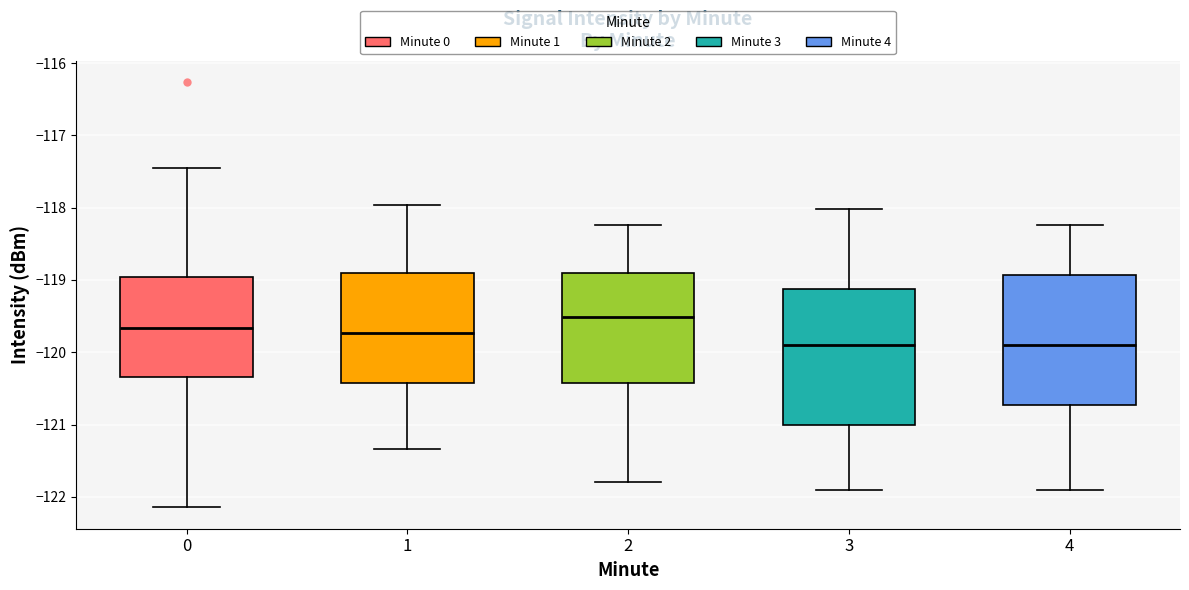

Reading left to right, transcribe this box plot: for each box, give where its median line is, the range the box spans, and where its two whiskers end, as read against the y-axis. The values are not printed on the chart, so give them approximately, as read against the axis.

0: median -119.7, box -120.3 to -119.0, whiskers -122.1 to -117.4
1: median -119.7, box -120.4 to -118.9, whiskers -121.3 to -118.0
2: median -119.5, box -120.4 to -118.9, whiskers -121.8 to -118.2
3: median -119.9, box -121.0 to -119.1, whiskers -121.9 to -118.0
4: median -119.9, box -120.7 to -118.9, whiskers -121.9 to -118.2